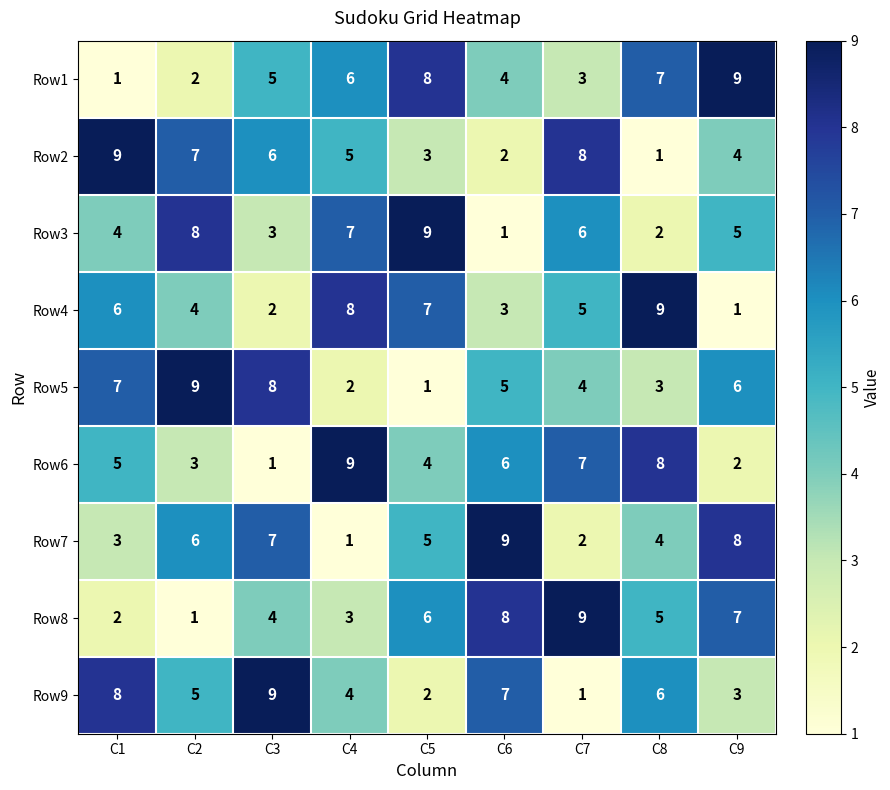

What is the average value of the Row3 series?

5